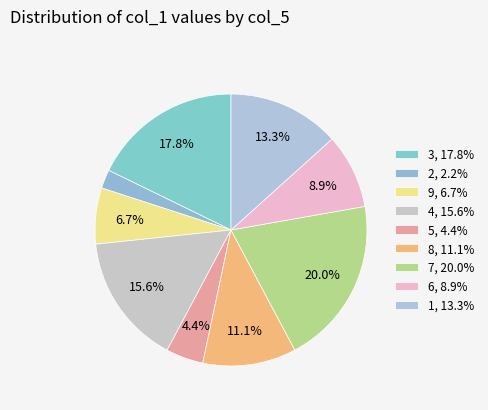

Which has a higher value, 5 or 4?

4